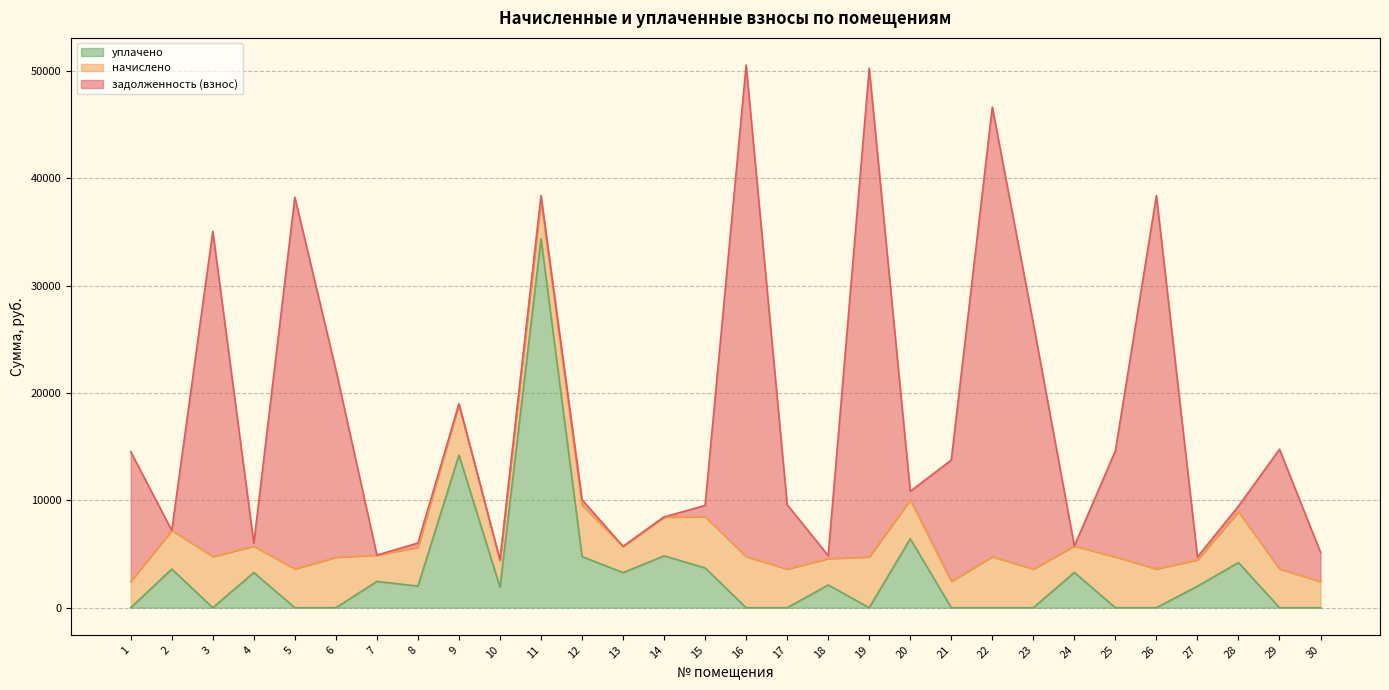

At how many categories does at least one series exceed 26814?

7